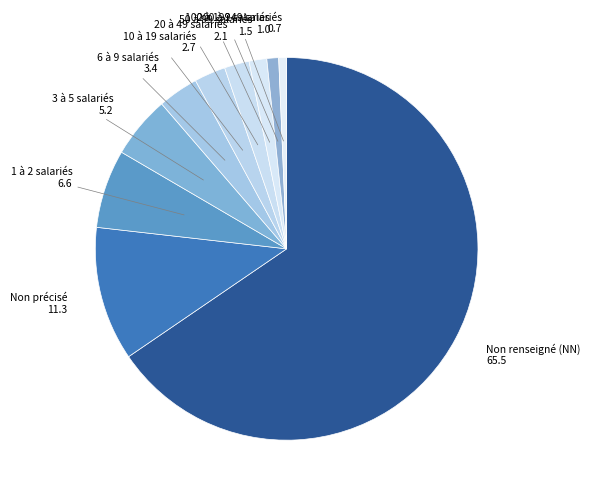

Which category accounts for the majority?

Non renseigné (NN)